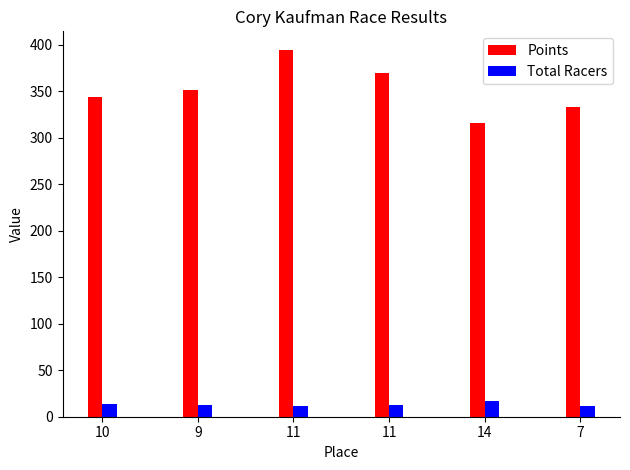

Count the number of data series in this chart.

2